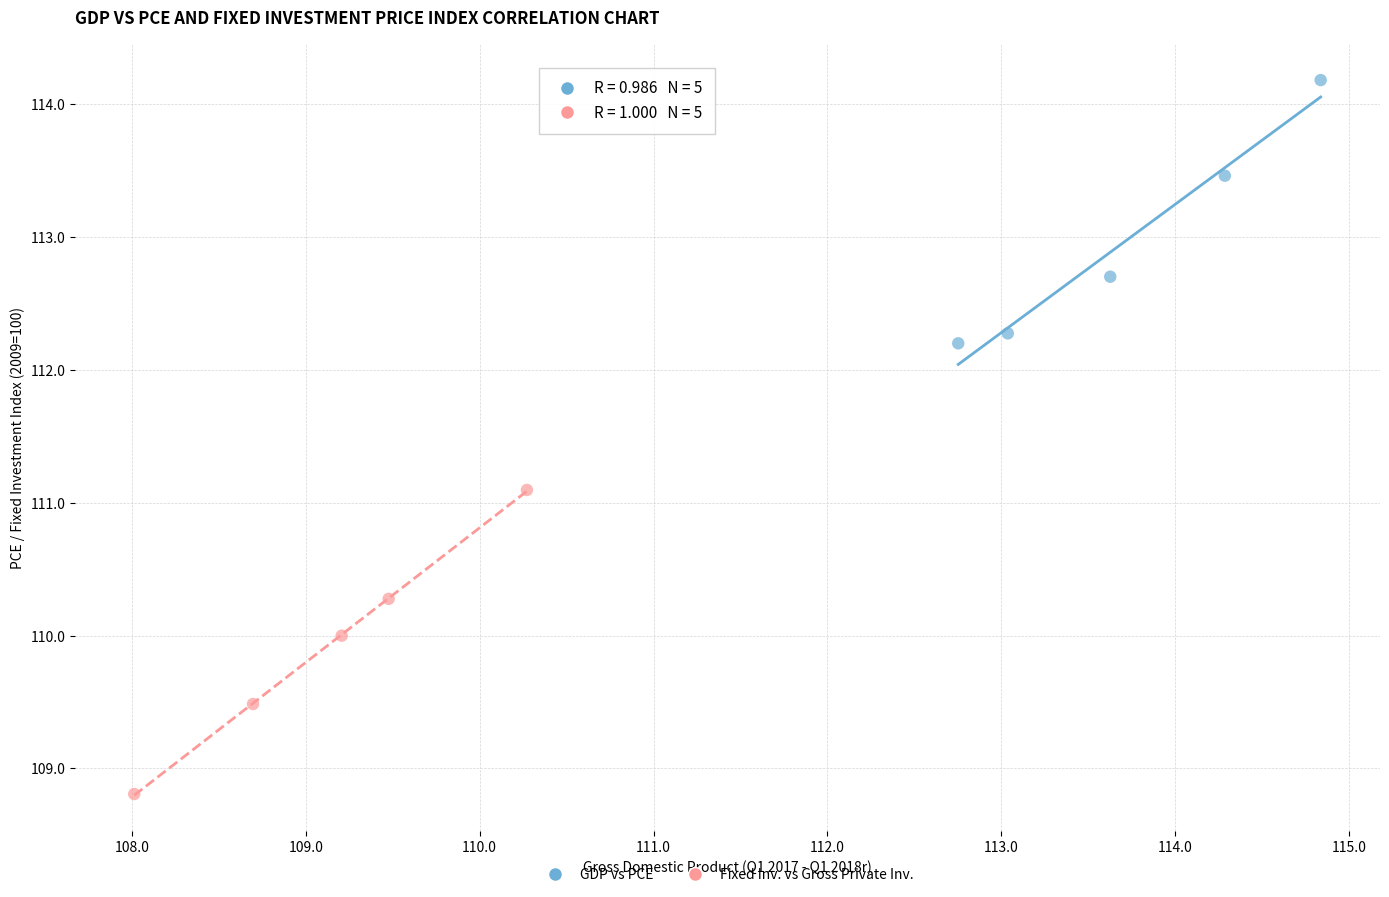

Which series reaches the maximum Y coordinate?

GDP vs PCE